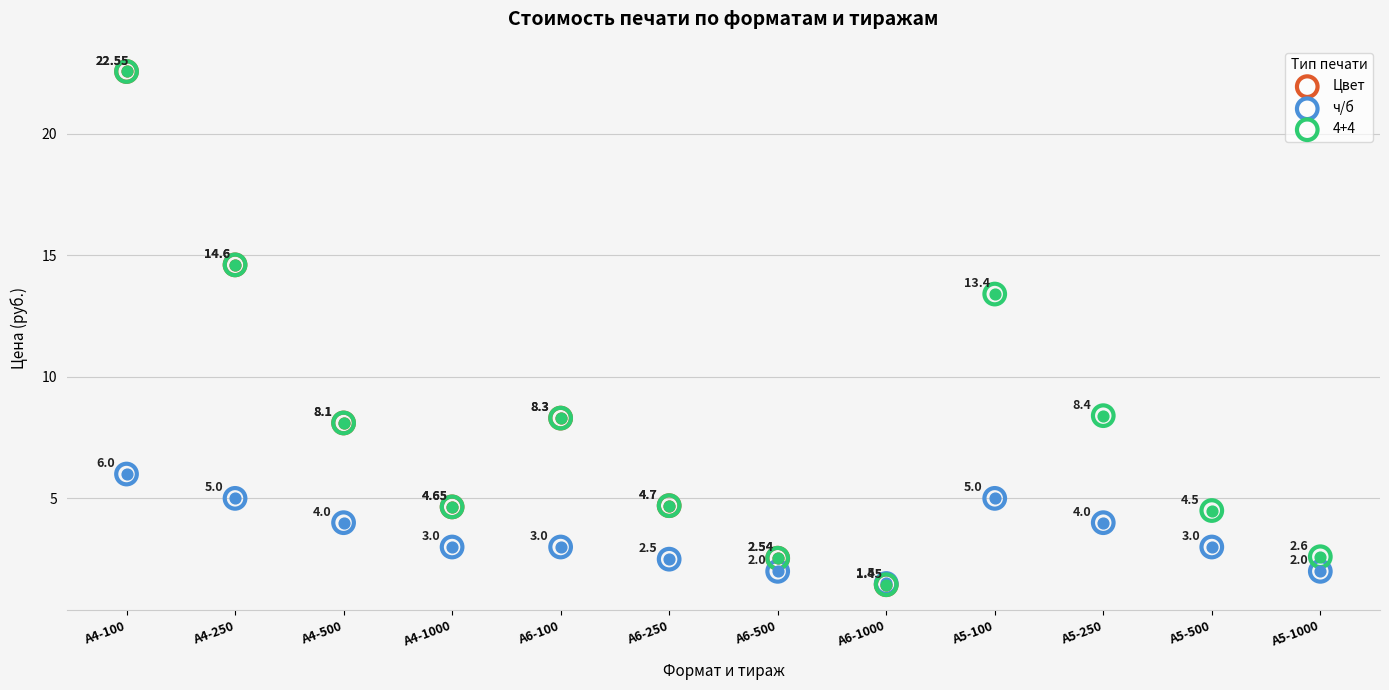

What is the total value across all series at А5-500?

7.5